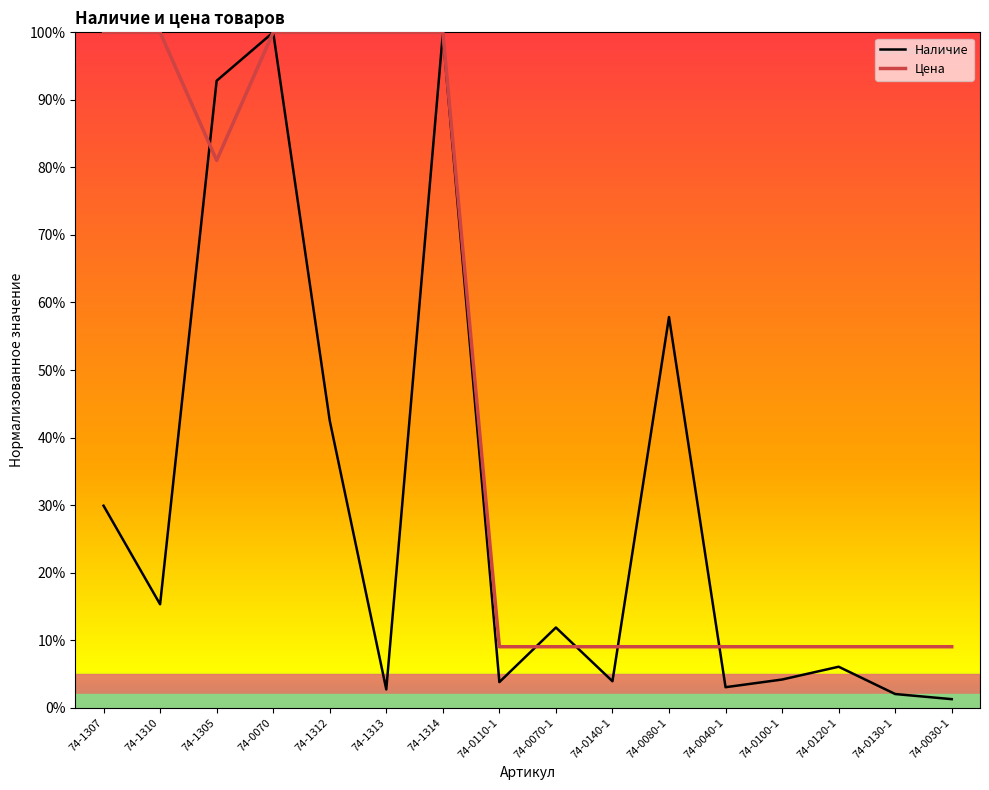

Rank the categories by Цена value from lowest to highest.

74-0110-1, 74-0070-1, 74-0140-1, 74-0080-1, 74-0040-1, 74-0100-1, 74-0120-1, 74-0130-1, 74-0030-1, 74-1305, 74-1307, 74-1310, 74-0070, 74-1312, 74-1313, 74-1314